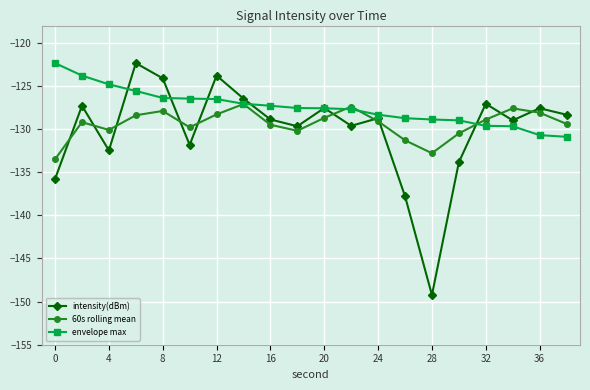

In intensity(dBm), how many points are higher than both neighbors (excluding endpoints)?

7